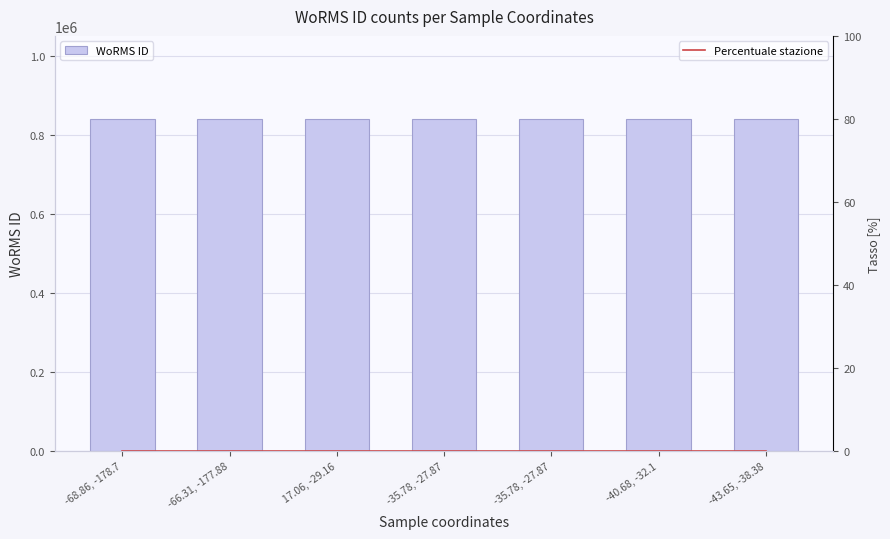

What is the greatest value displayed?

840109